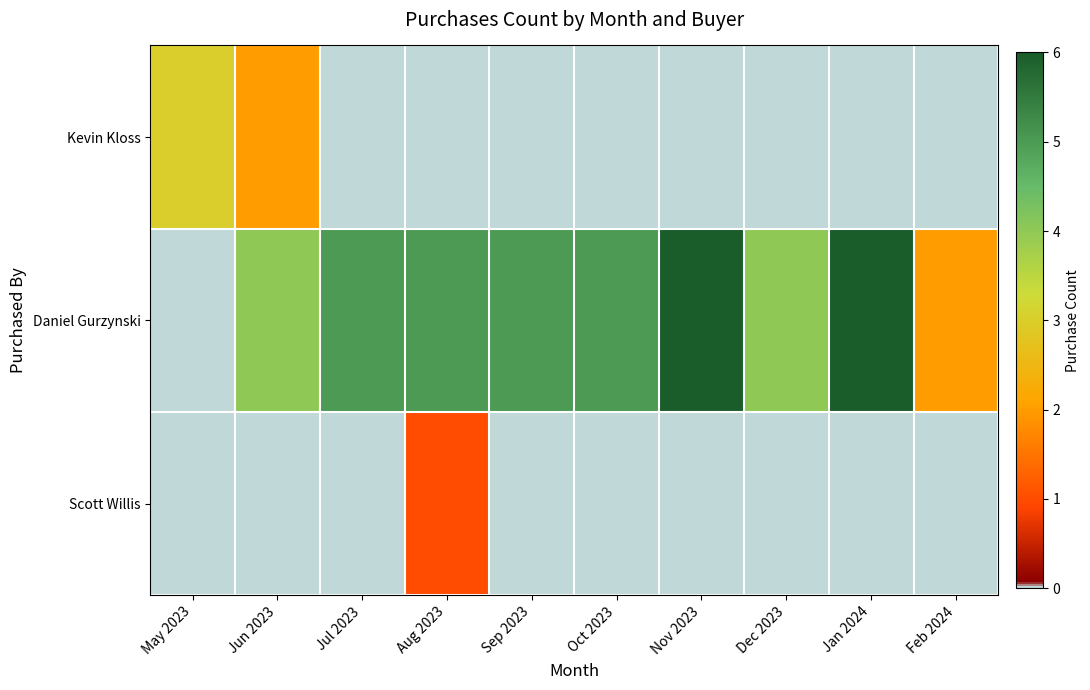

Which series has the widest spread of values?

Daniel Gurzynski